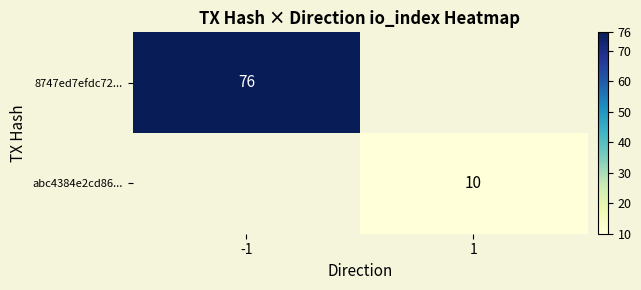

The 8747ed7efdc72... series shows 19 at -1. True or false?

False